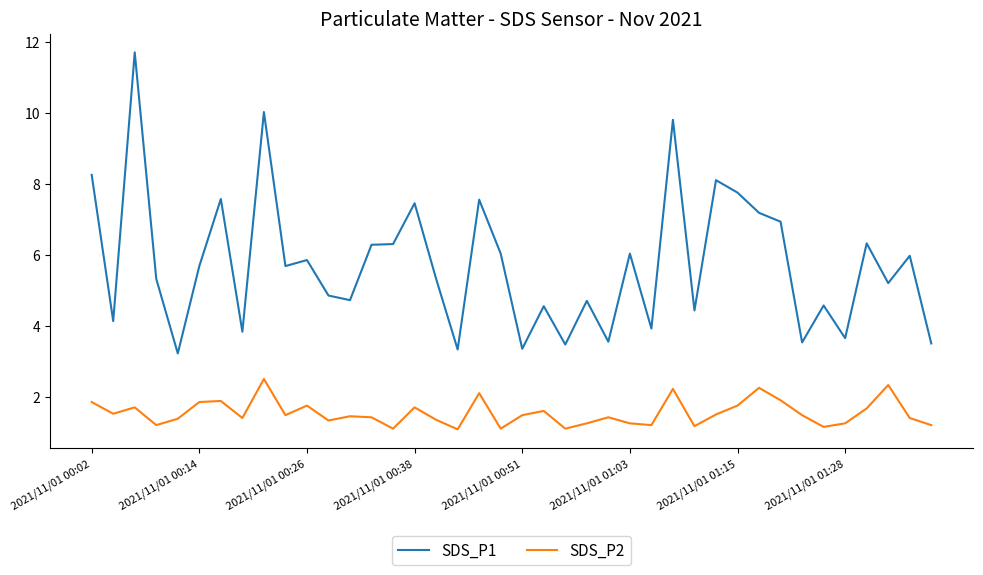

What is the difference between the maximum and minimum values in the SDS_P1 series?

8.5